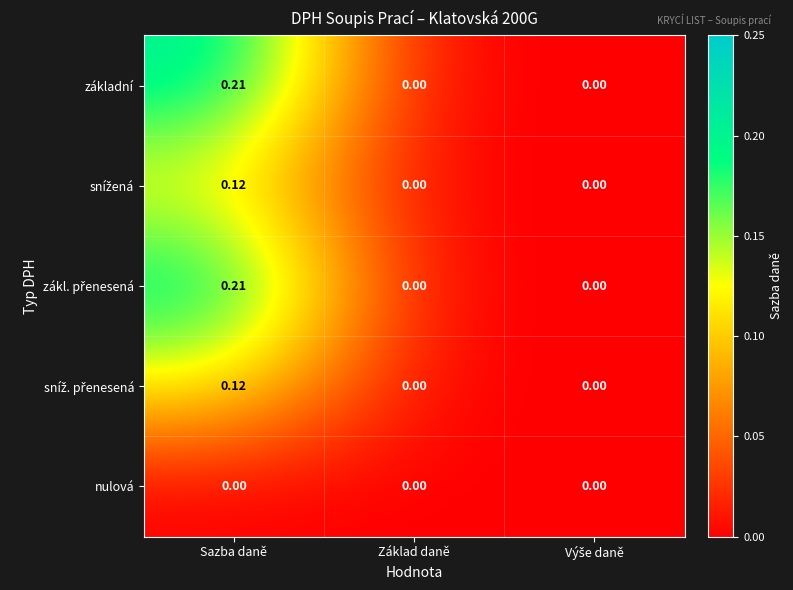

Which category has the highest value in the základní series?

Sazba daně